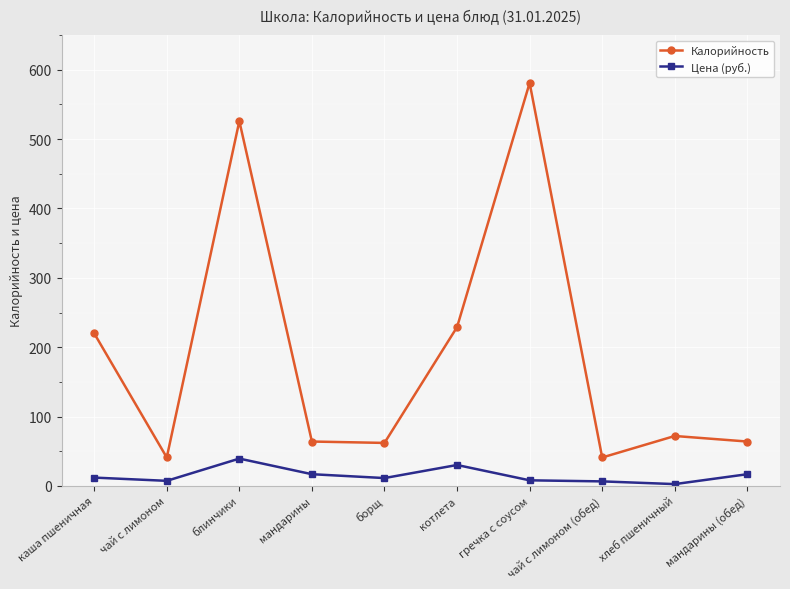

What position from the left is котлета?

6